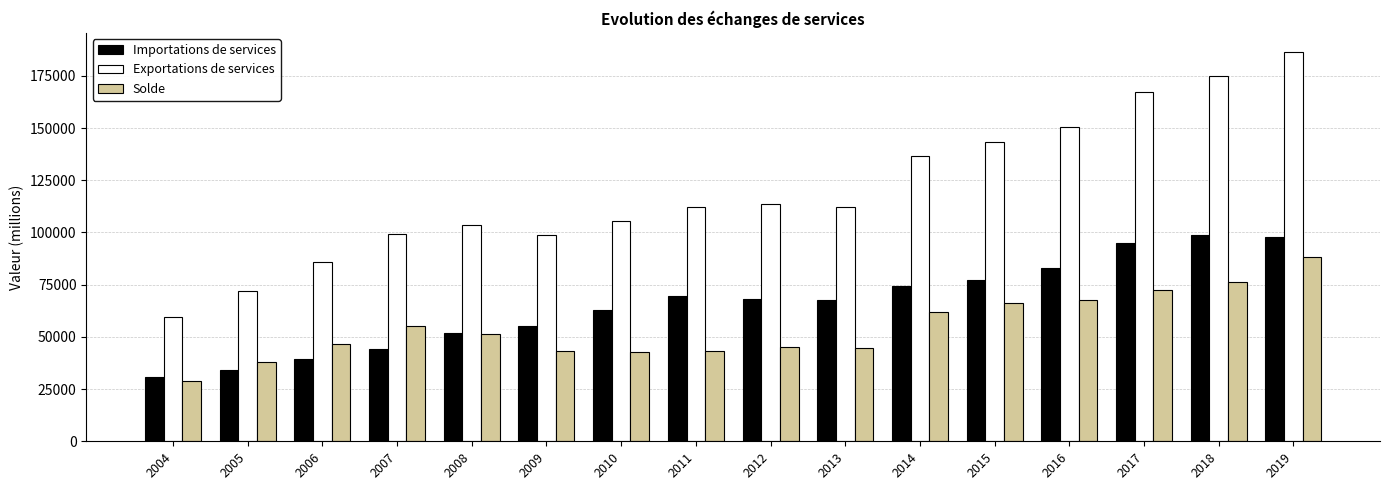

The value of Solde at 2009 is 63934.4. True or false?

False